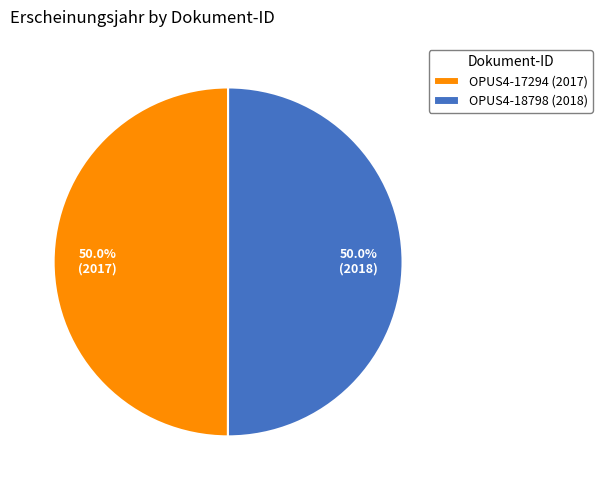

Do OPUS4-18798 (2018) and OPUS4-17294 (2017) together represent more than half of the pie?

Yes